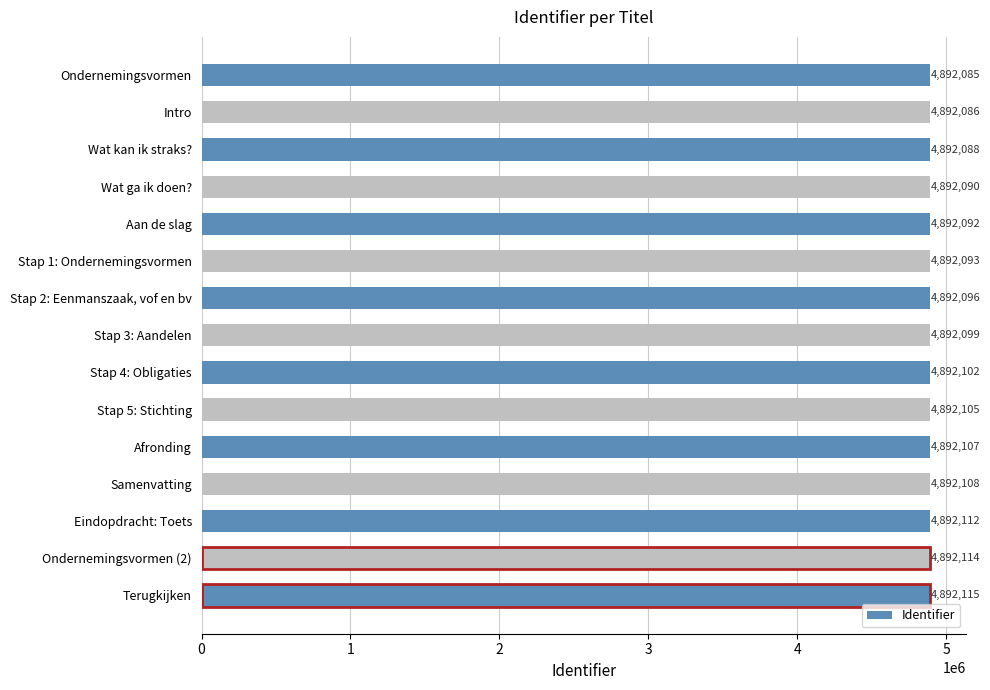

Where is the data nearest to the value 4892100?

Stap 3: Aandelen